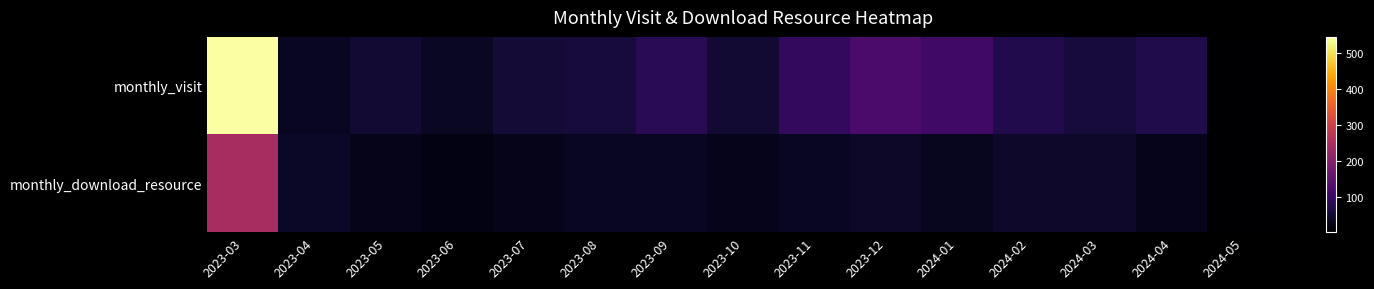

Reading right to left, extract all data points from this chart.

monthly_visit: 2024-05=2	2024-04=71	2024-03=59	2024-02=73	2024-01=110	2023-12=123	2023-11=92	2023-10=52	2023-09=82	2023-08=58	2023-07=55	2023-06=36	2023-05=49	2023-04=35	2023-03=546
monthly_download_resource: 2024-05=2	2024-04=28	2024-03=43	2024-02=43	2024-01=32	2023-12=41	2023-11=35	2023-10=28	2023-09=34	2023-08=35	2023-07=26	2023-06=19	2023-05=26	2023-04=40	2023-03=248